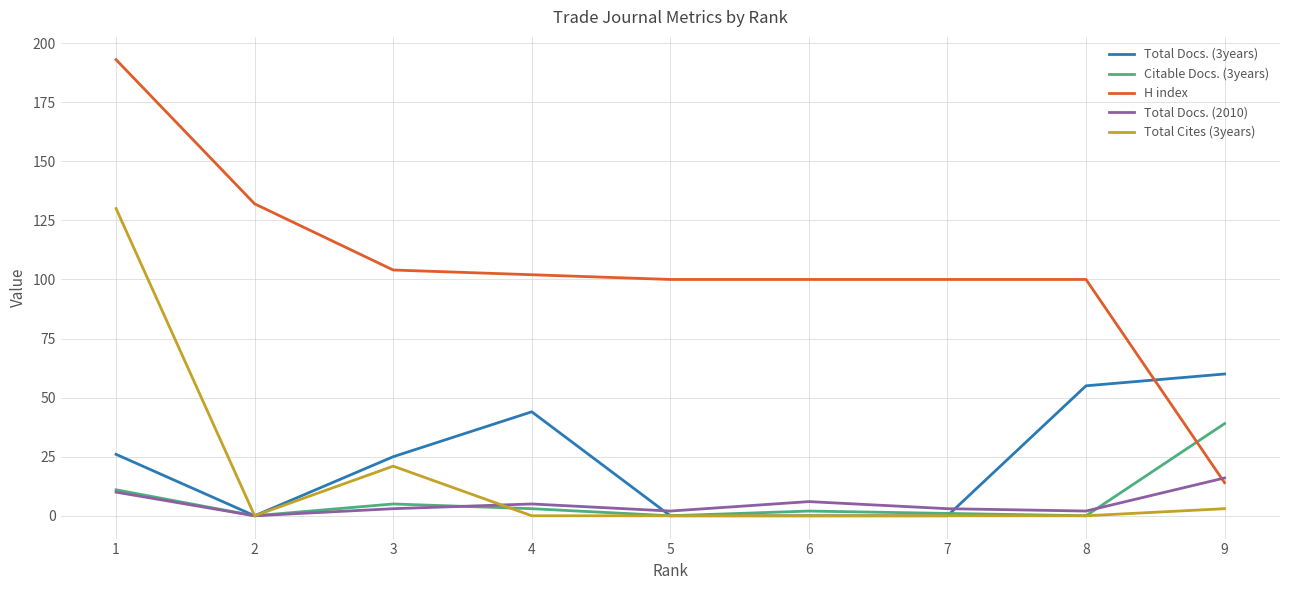

The Total Docs. (3years) series shows 0 at 6. True or false?

True